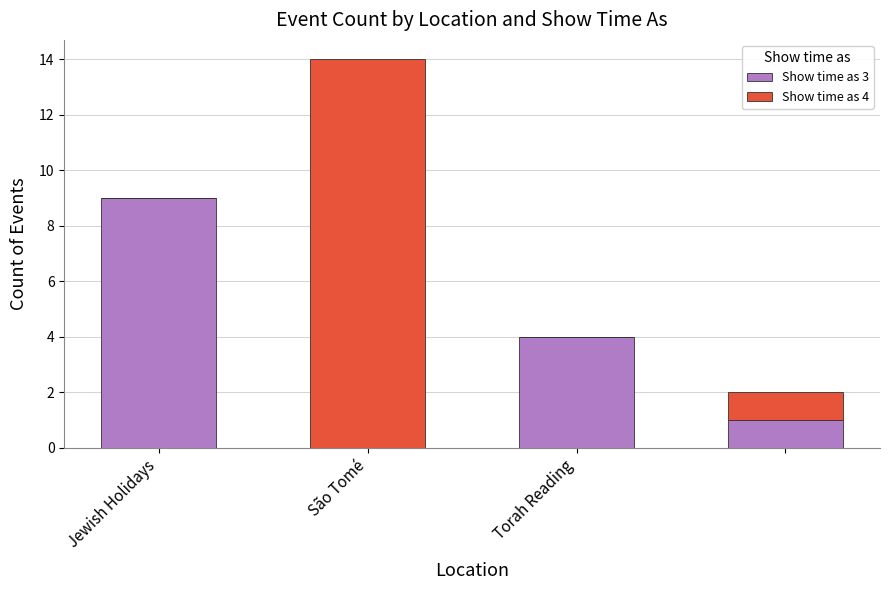

What is the highest value of the Show time as 3 series?

9